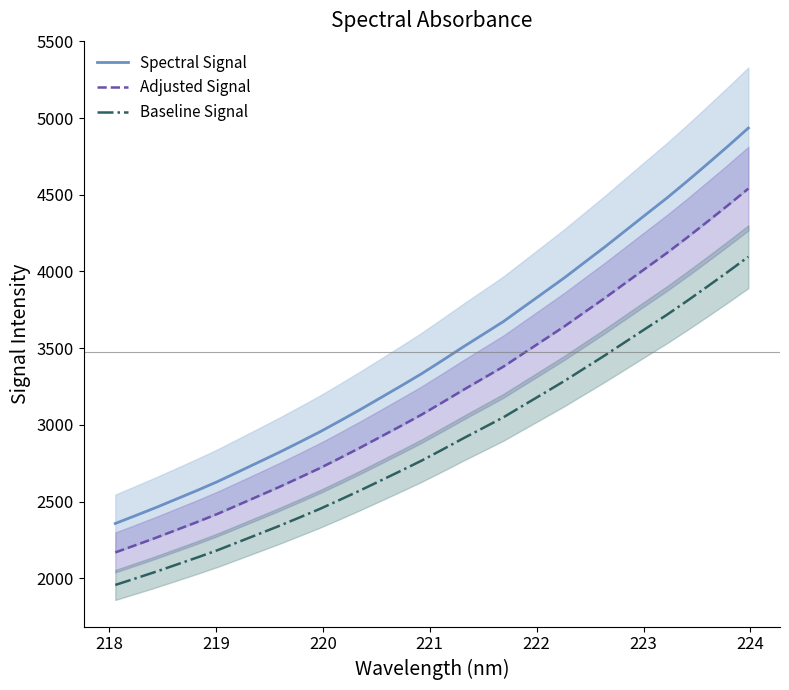

Count the number of data series in this chart.

3